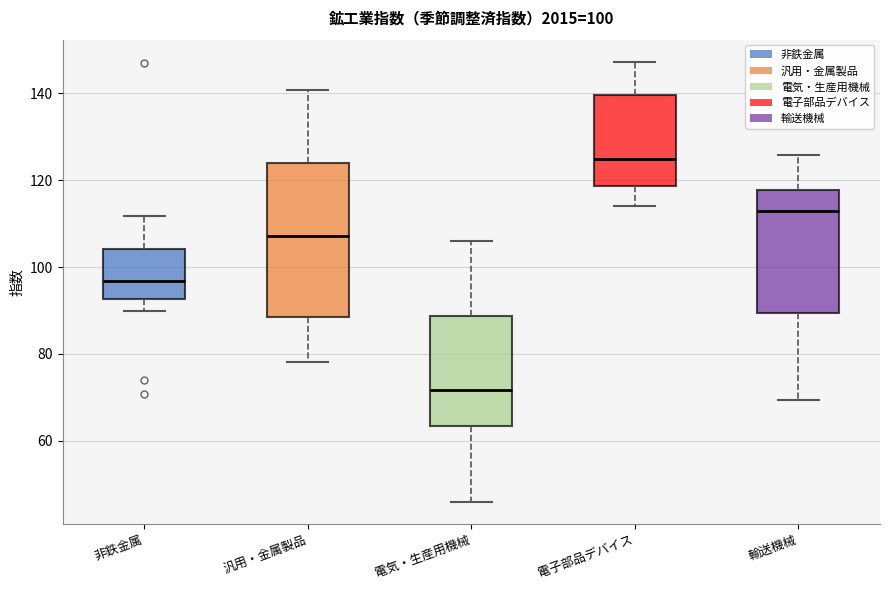

Comparing the boxes themselves (not the whiskers), which one is the tallest?

汎用・金属製品